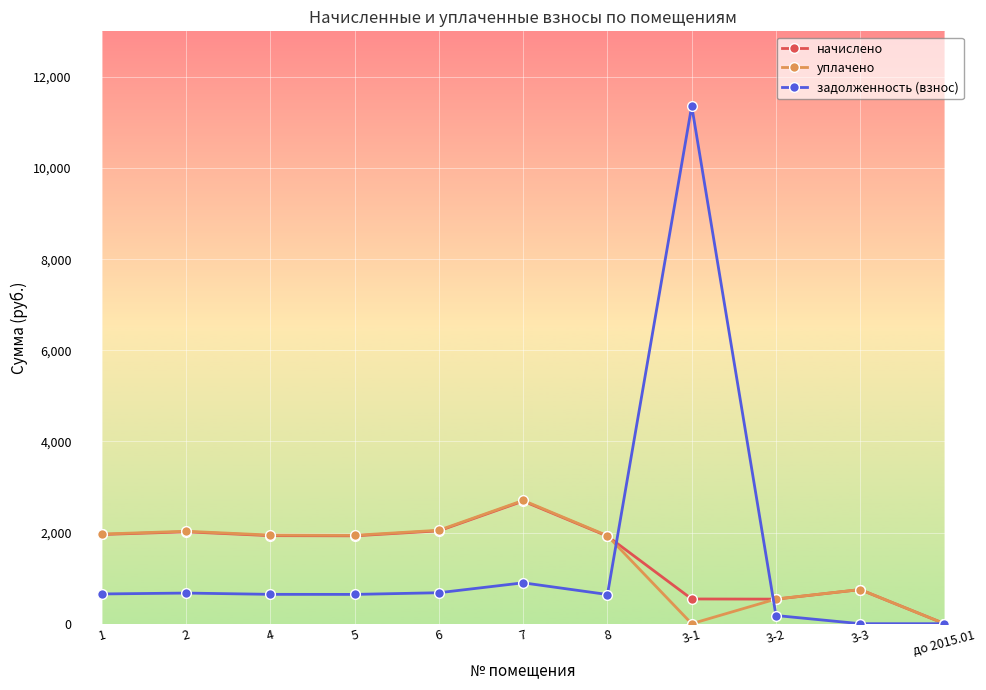

At how many categories does at least one series exceed 6329?

1